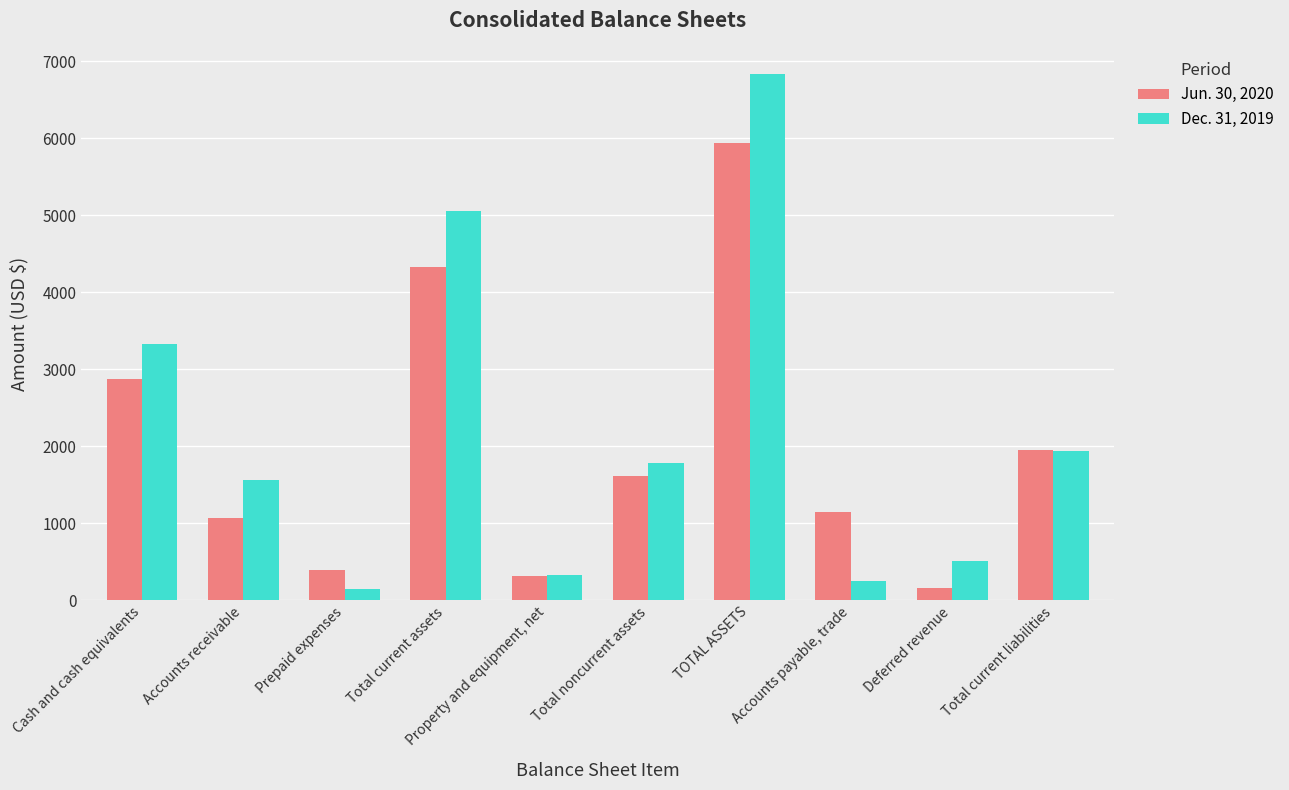

Is it true that Jun. 30, 2020 equals 7672 at Total current assets?

False